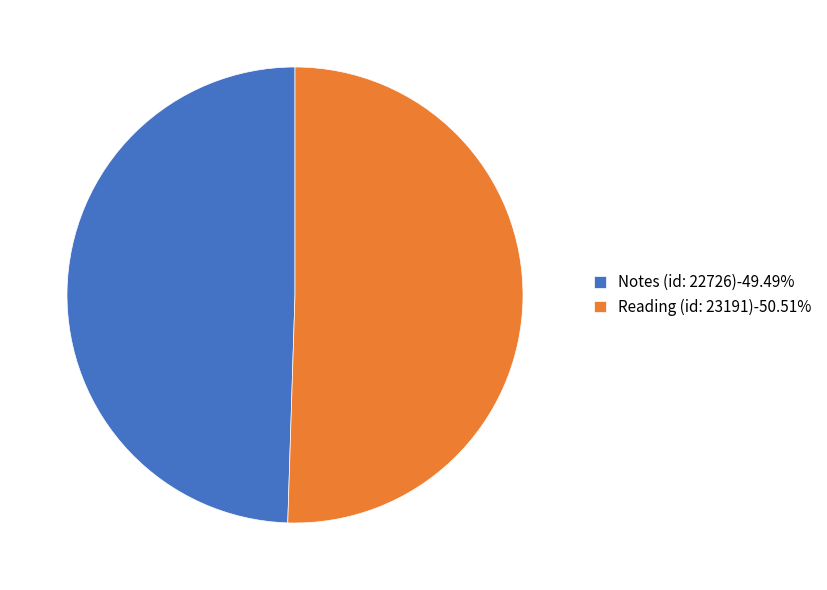

Approximately how many times larger is the value at Reading (id: 23191)-50.51% compared to Notes (id: 22726)-49.49%?

1.0